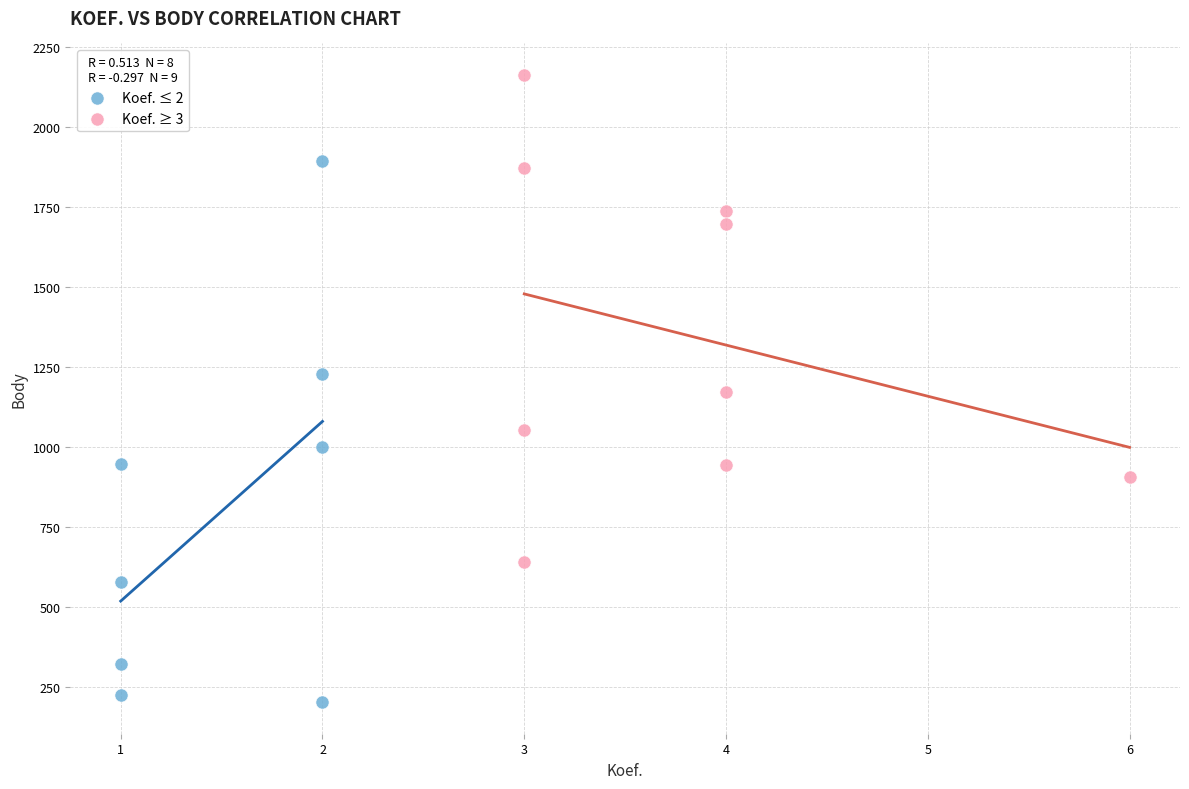

Which series contains the highest Y value?

Koef. ≥ 3